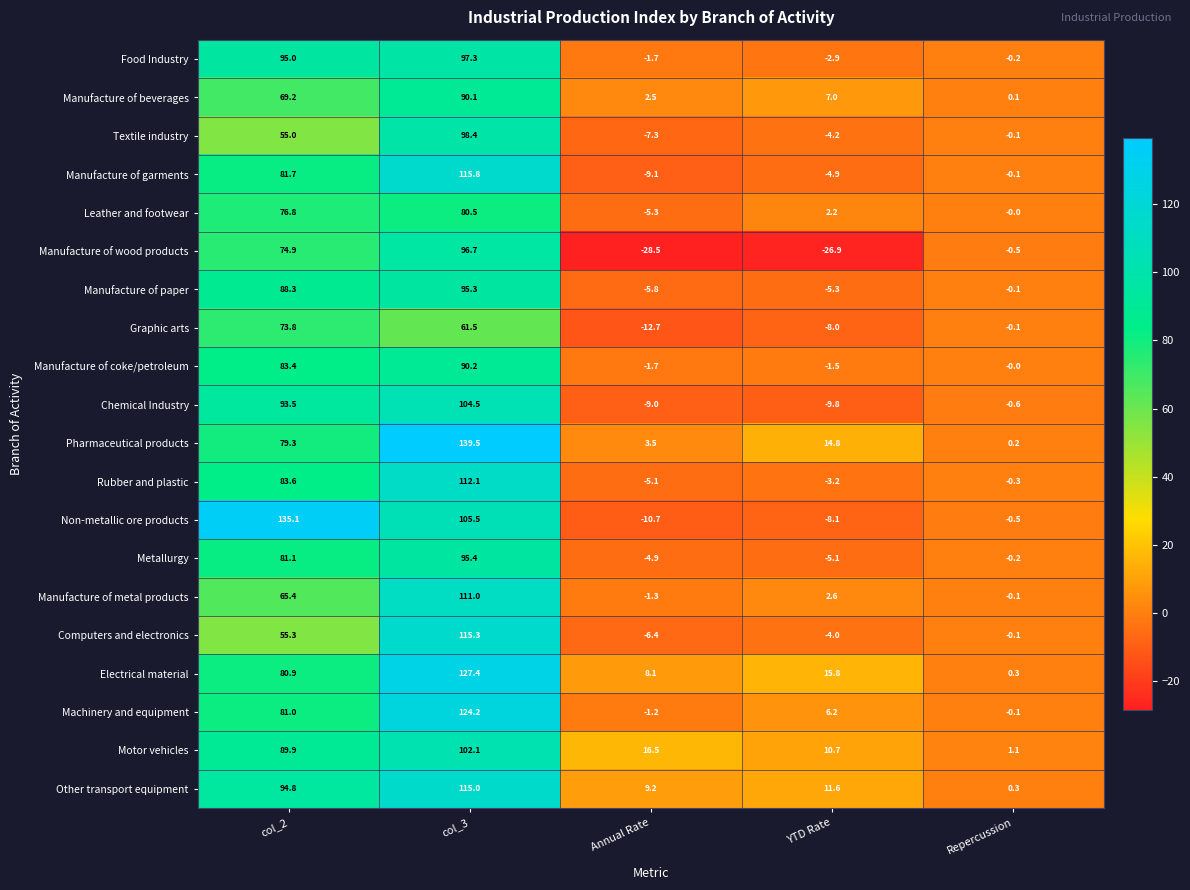

Which series has the largest total across all categories?

Pharmaceutical products